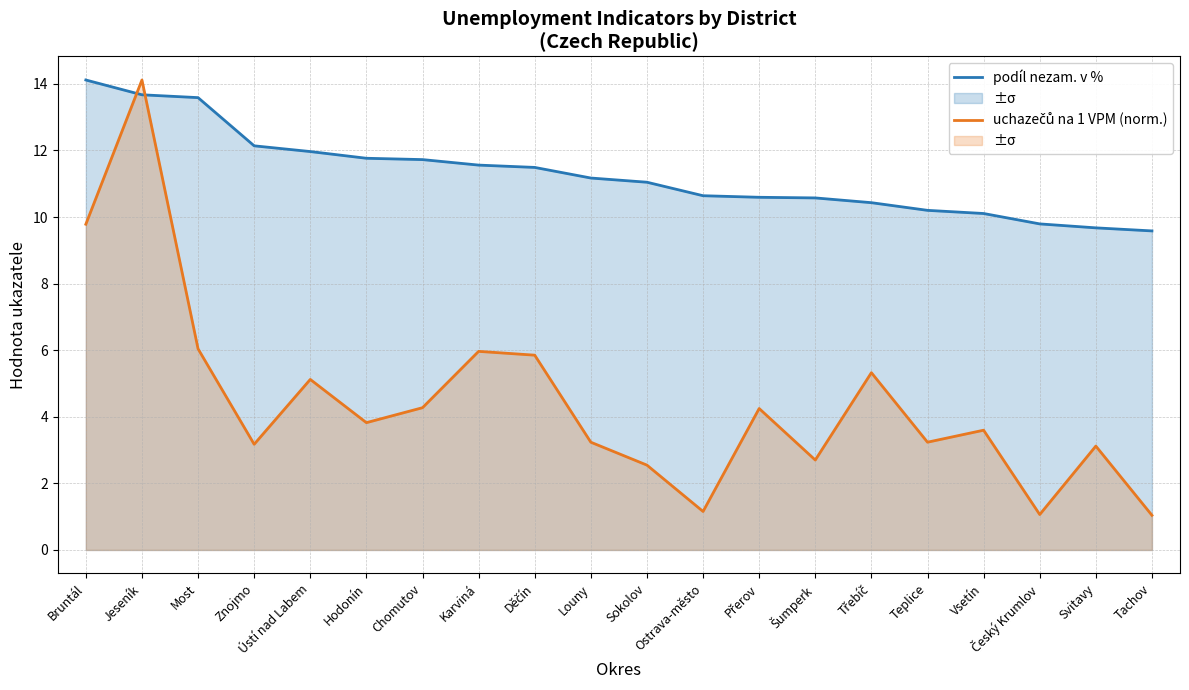

What is the lowest value of the uchazečů na 1 VPM (norm.) series?

1.0